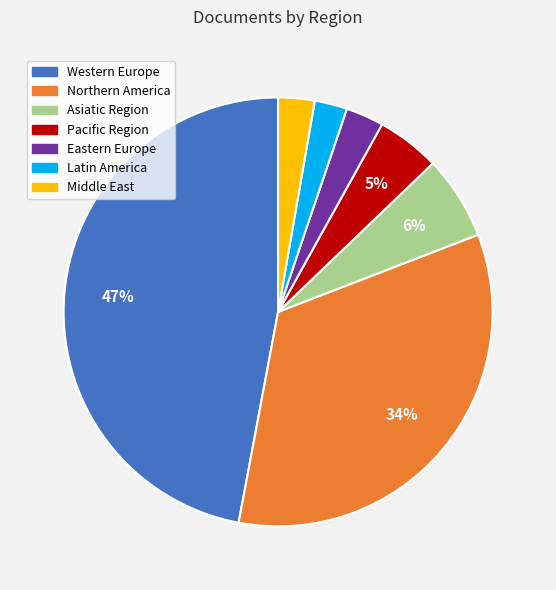

What percentage is the Western Europe slice, to the nearest percent?

47%